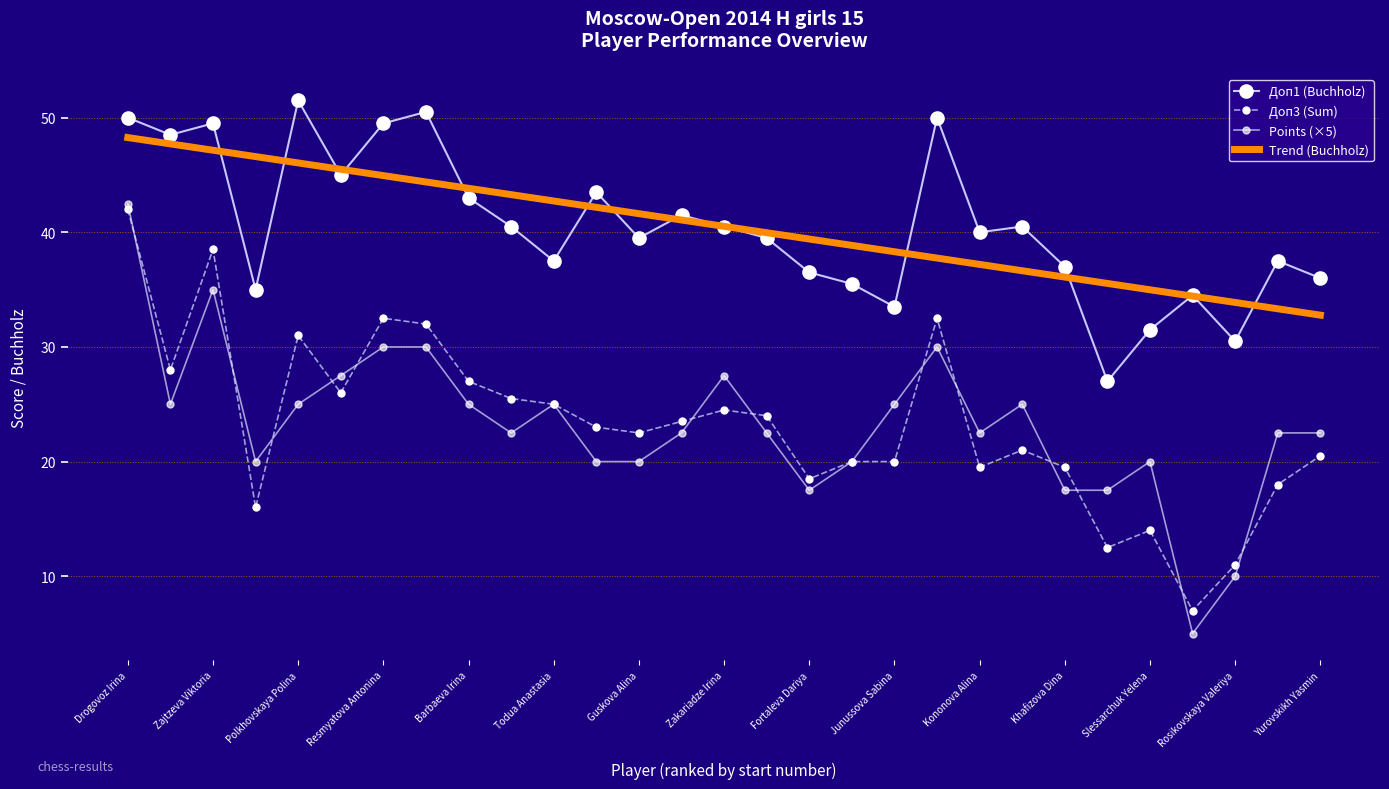

Where does the Points (×5) series first go above 22?

Drogovoz Irina